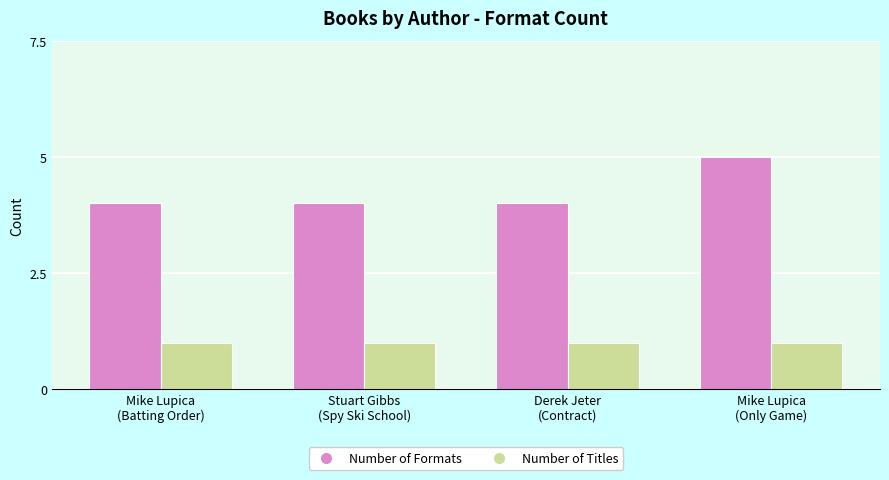

What is the sum of all Number of Titles values?

4